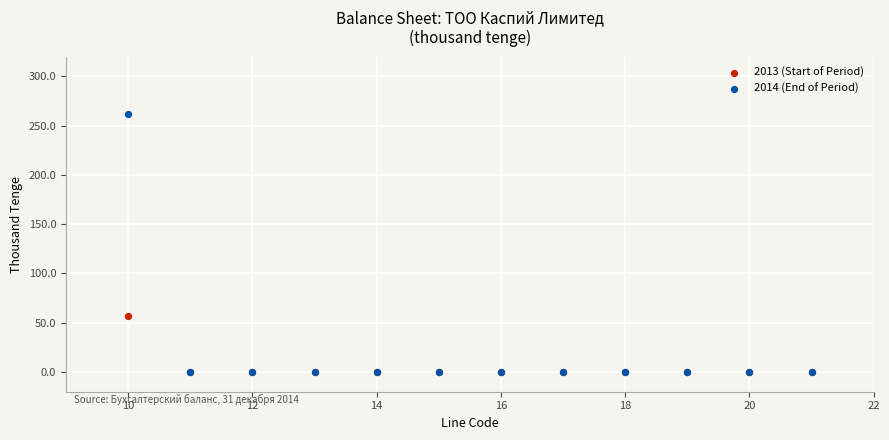

Which series contains the highest Y value?

2014 (End of Period)